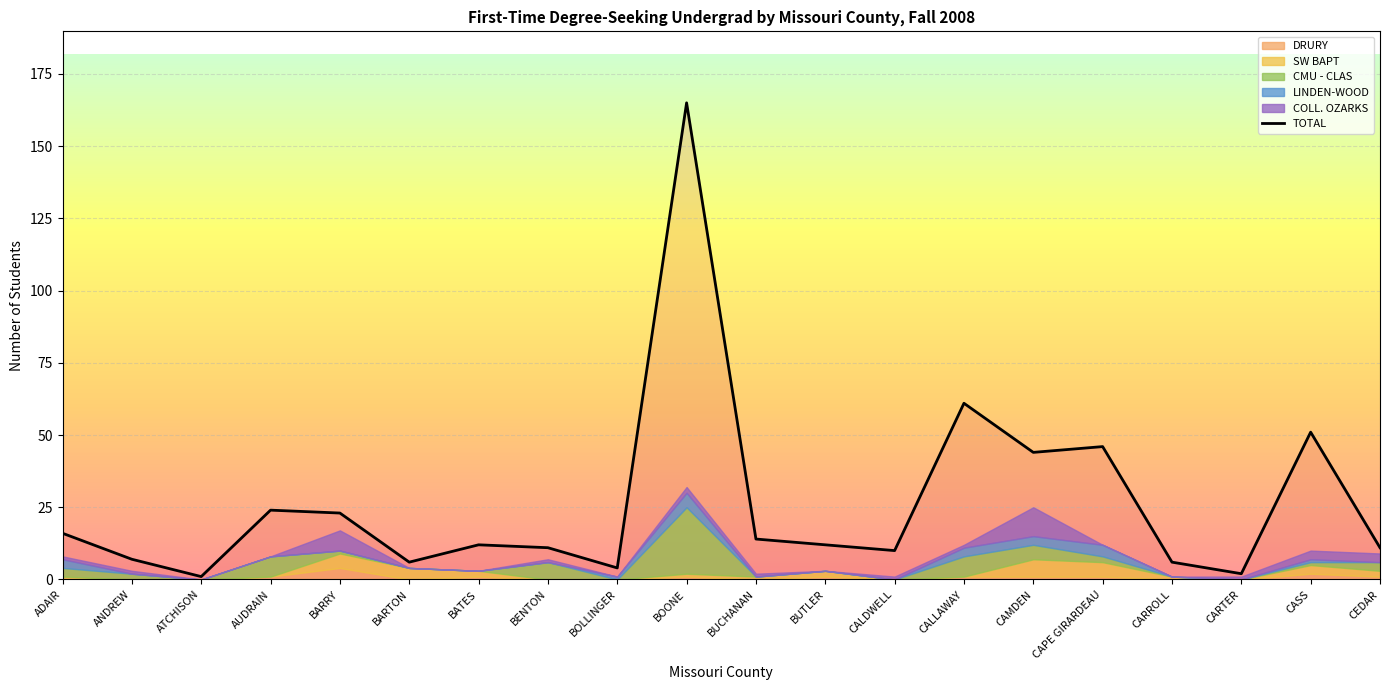

Reading left to right, list all the values displayed in this chart.

16	7	1	24	23	6	12	11	4	165	14	12	10	61	44	46	6	2	51	11